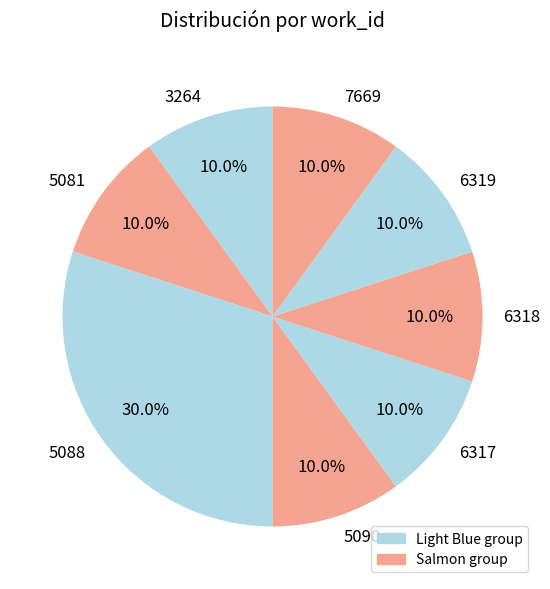

Is there a majority slice in this chart?

No